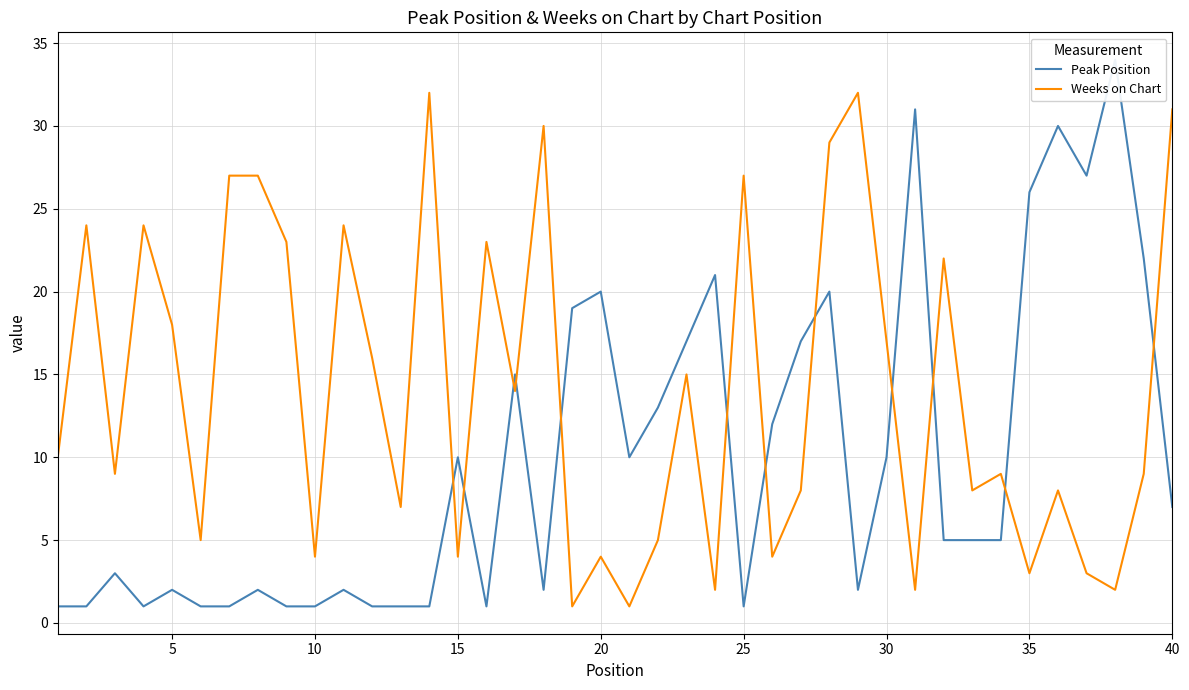

The value of Peak Position at 25 is 19. True or false?

False